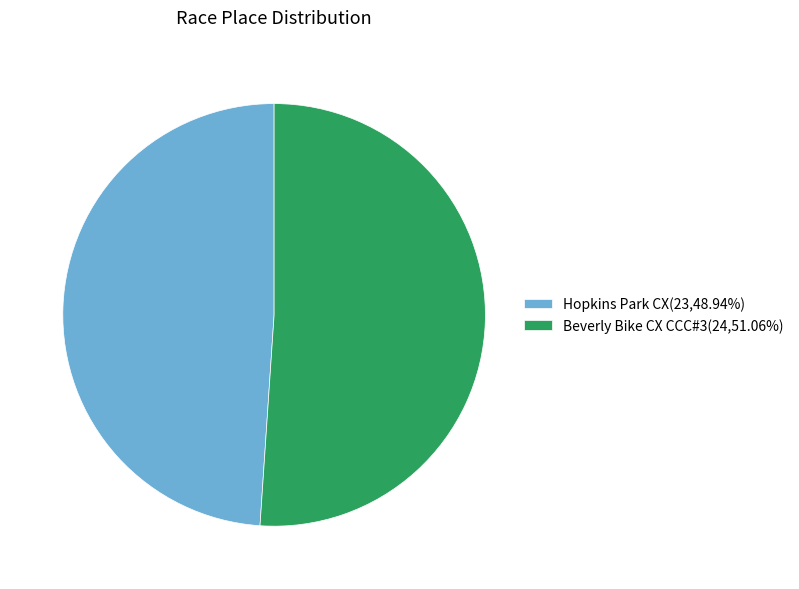

Which has a higher value, Hopkins Park CX or Beverly Bike CX CCC#3?

Beverly Bike CX CCC#3